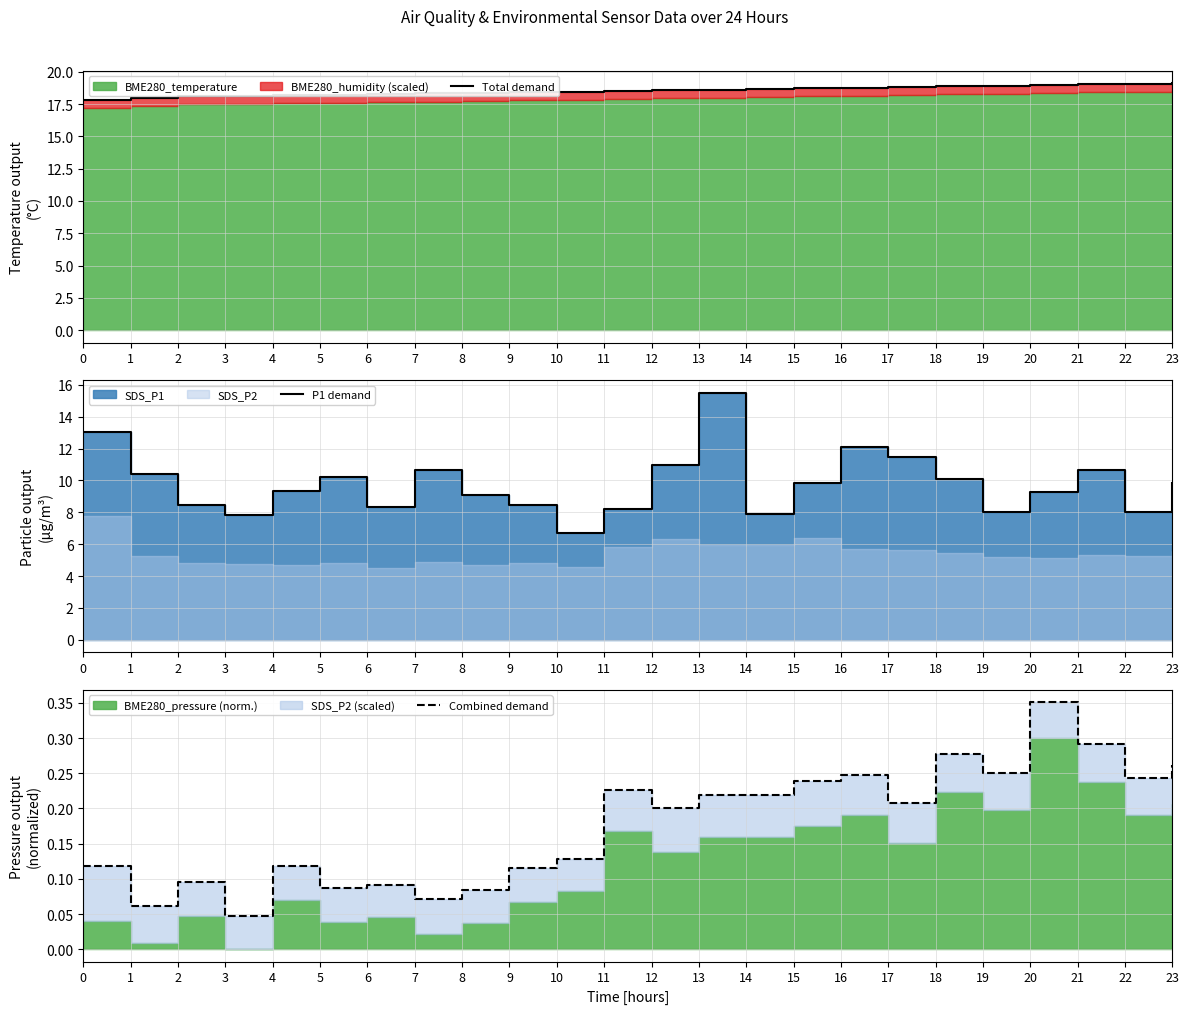

What is the sum of the Combined demand values at 14 and 8?

0.3